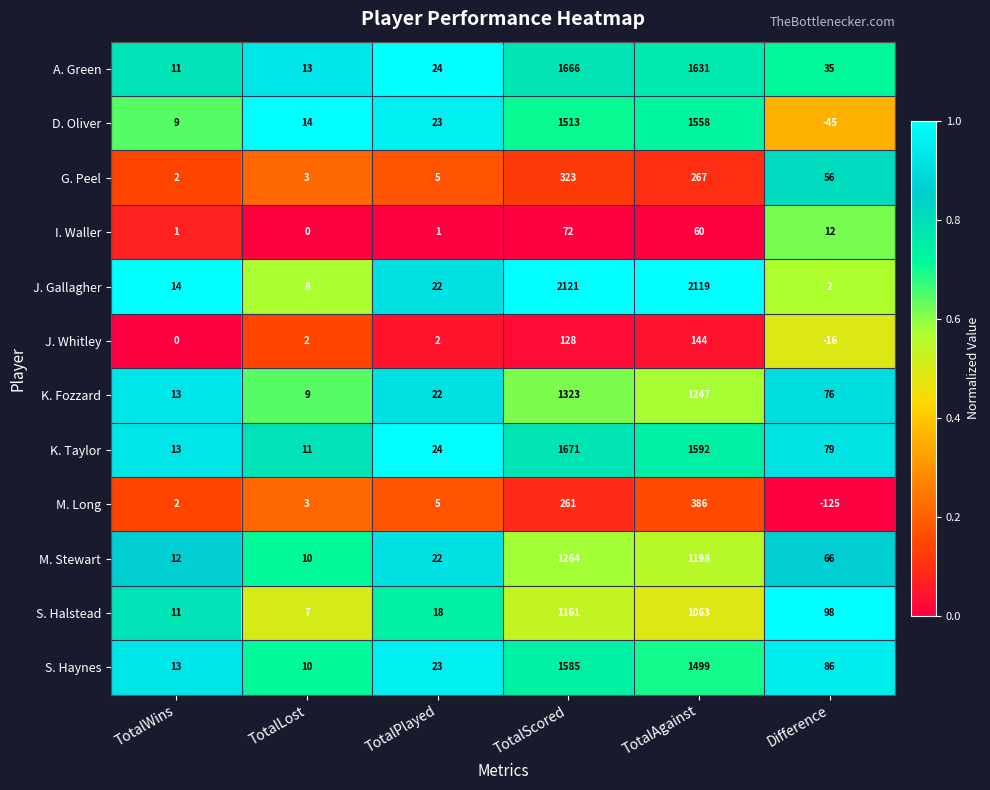

The value of I. Waller at TotalAgainst is 19. True or false?

False